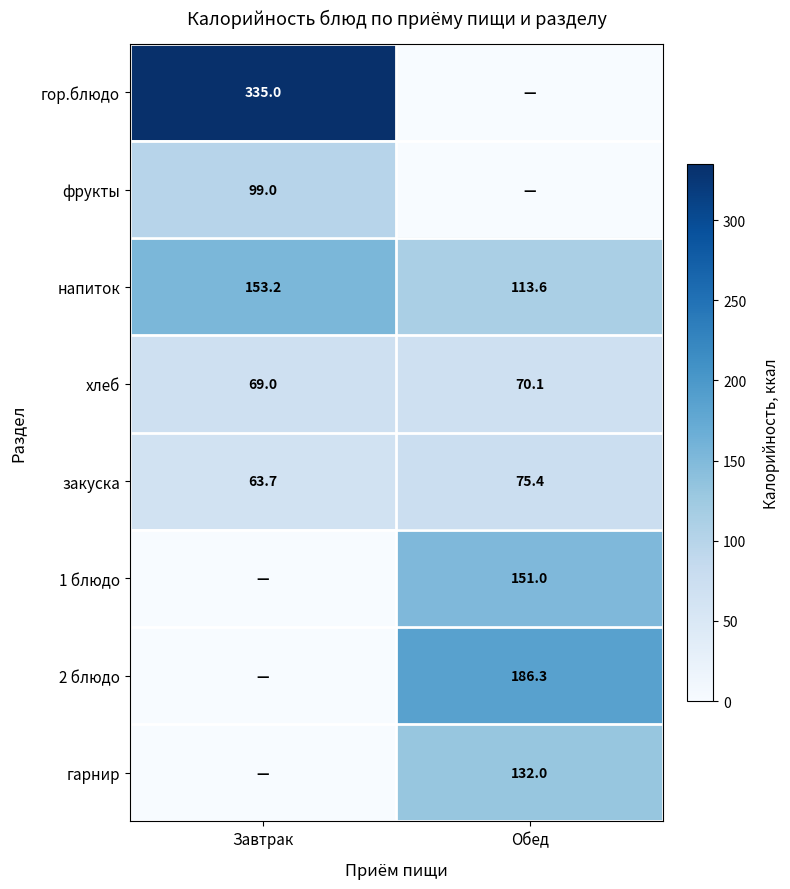

Where does the хлеб series first go above 70?

Обед